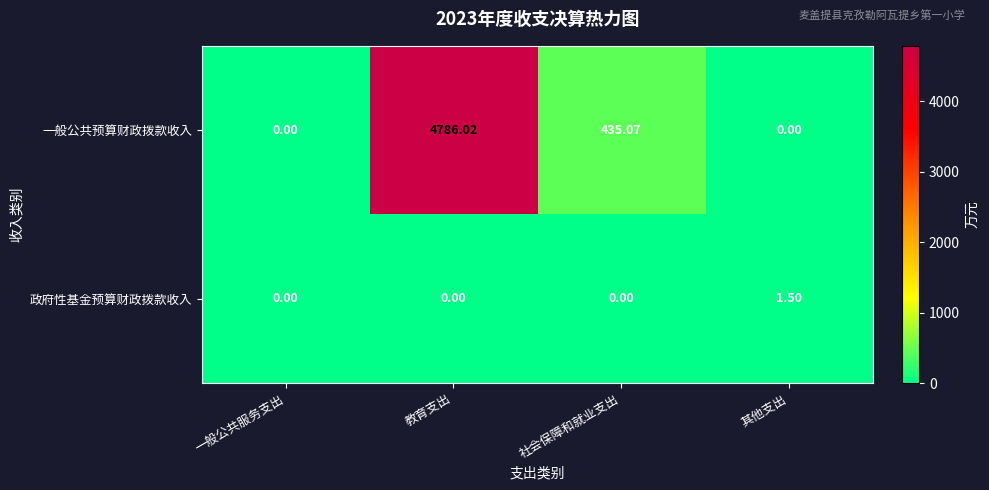

Count the number of categories in the chart.

4